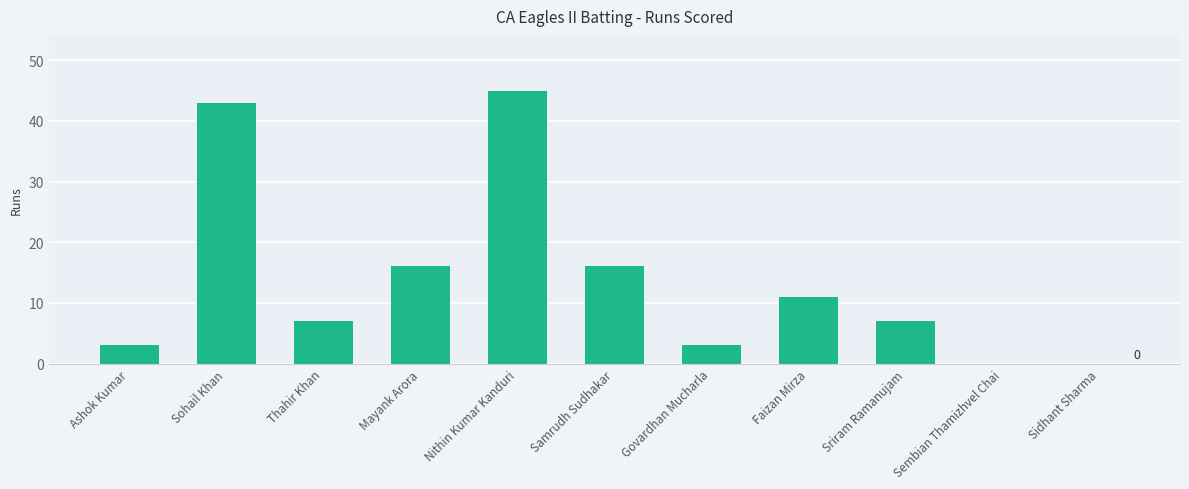

How many series are shown in this chart?

1